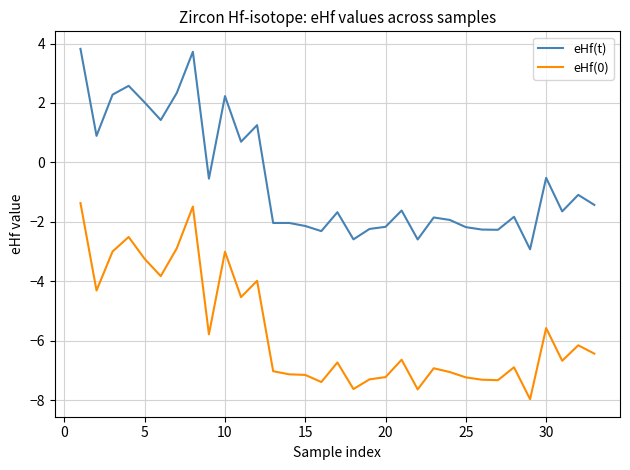

How many lines are shown in the chart?

2